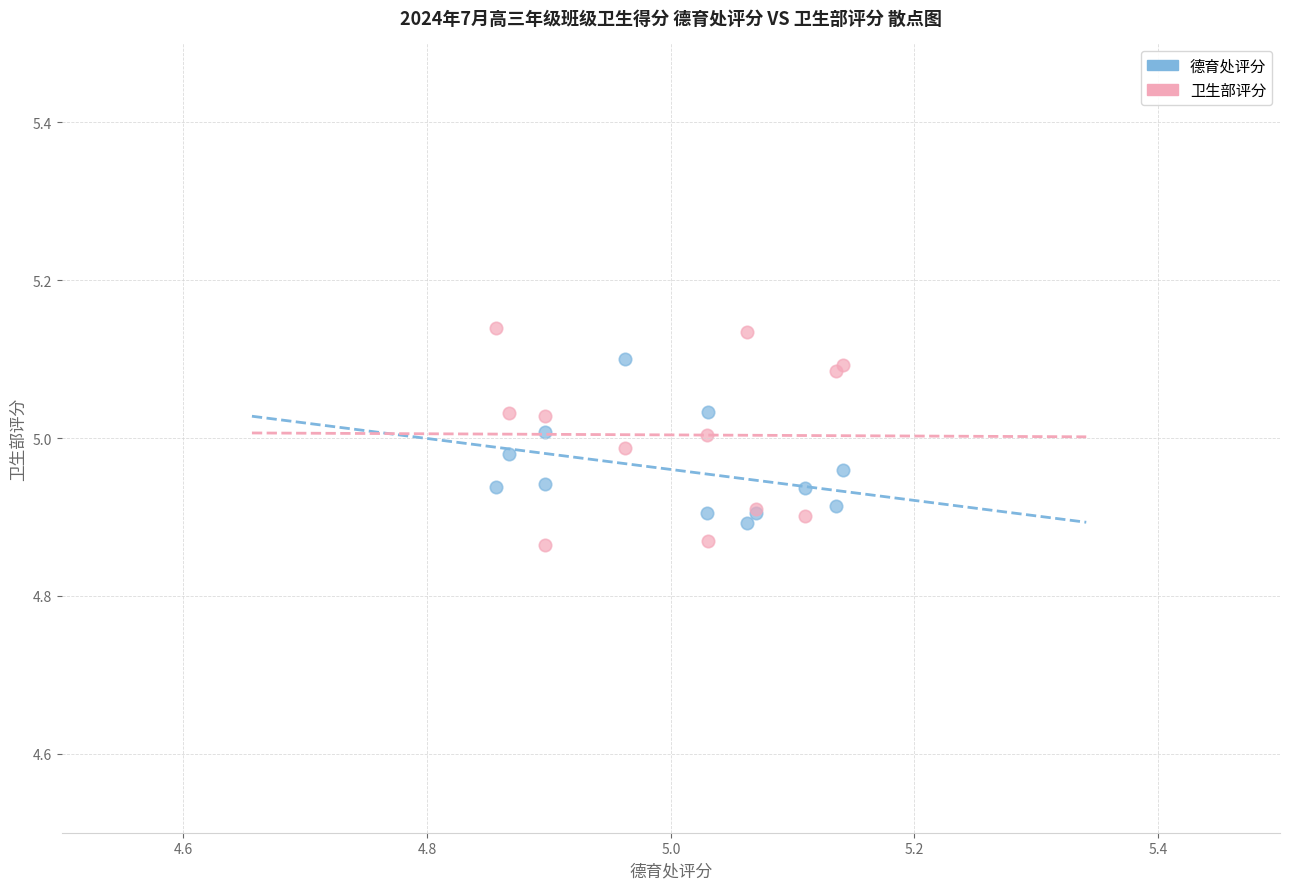

Which series reaches the minimum Y coordinate?

卫生部评分